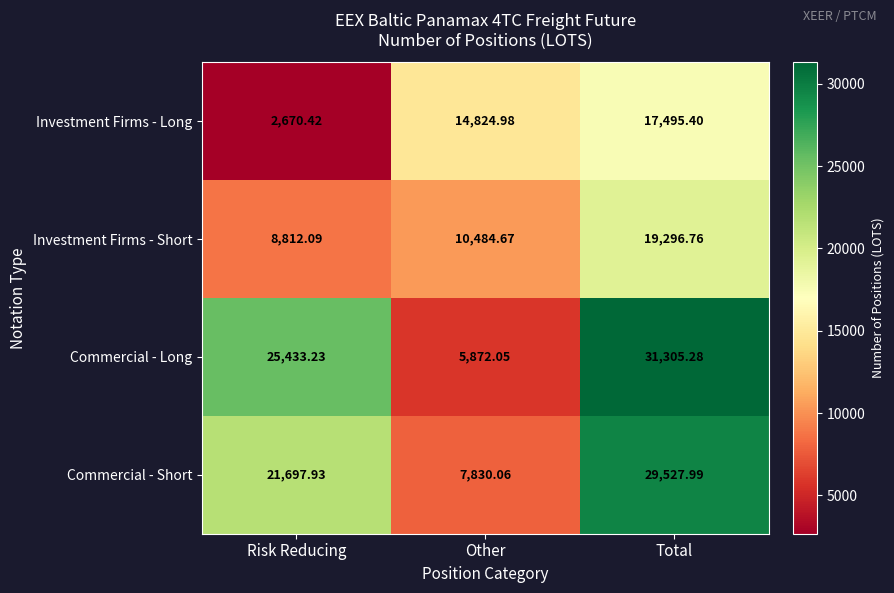

Which series has the widest spread of values?

Commercial - Long